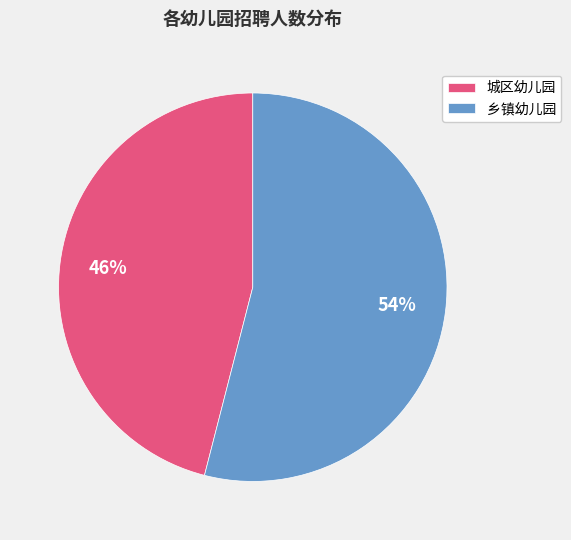

Is there a majority slice in this chart?

Yes